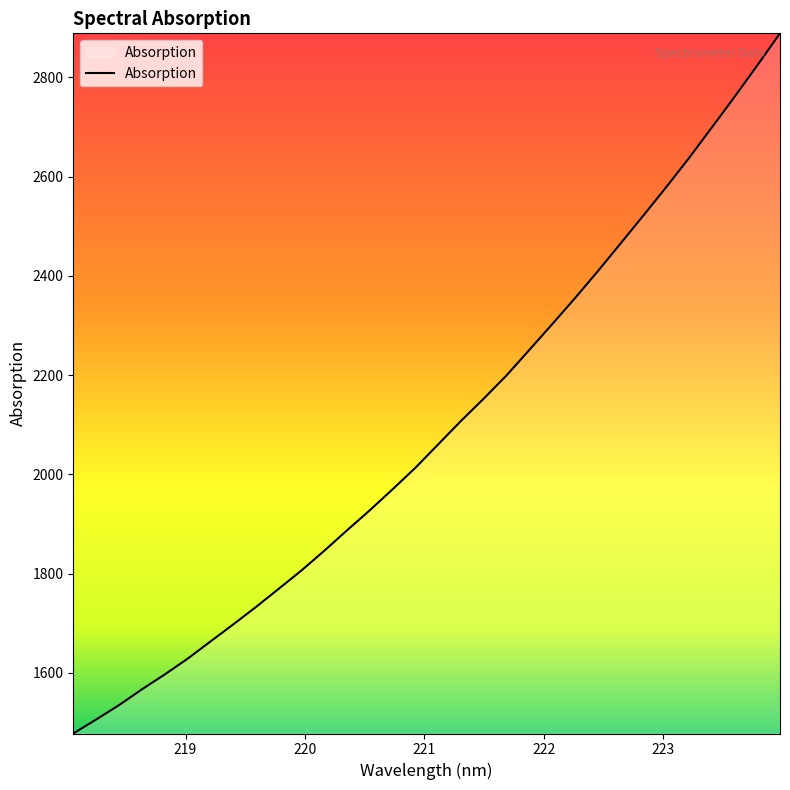

What is the minimum value shown in the chart?

1477.6